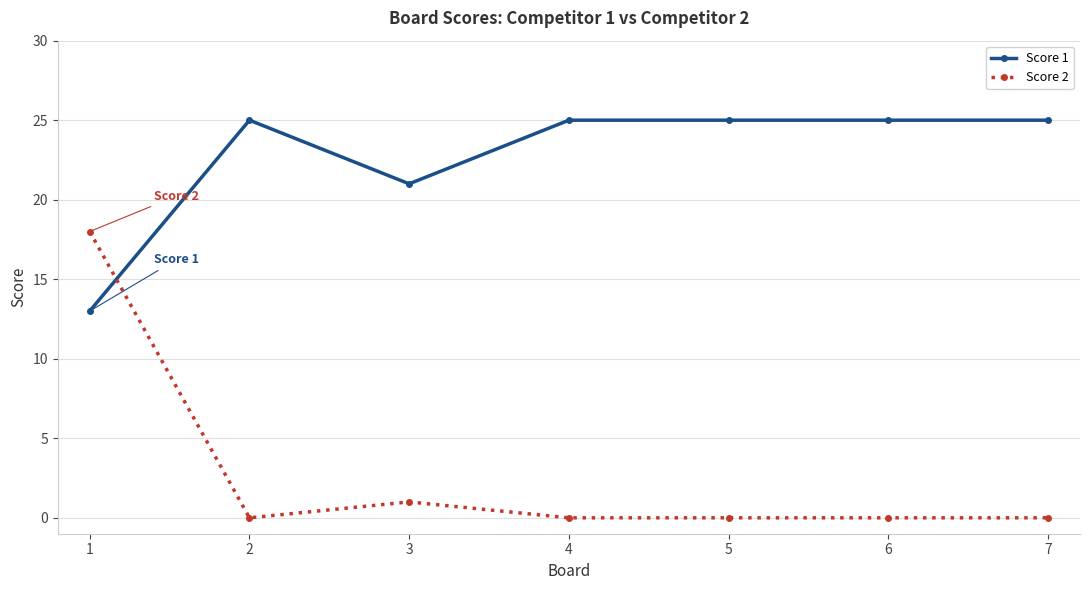

Reading left to right, list all the values displayed in this chart.

Score 1: 1=13	2=25	3=21	4=25	5=25	6=25	7=25
Score 2: 1=18	2=0	3=1	4=0	5=0	6=0	7=0